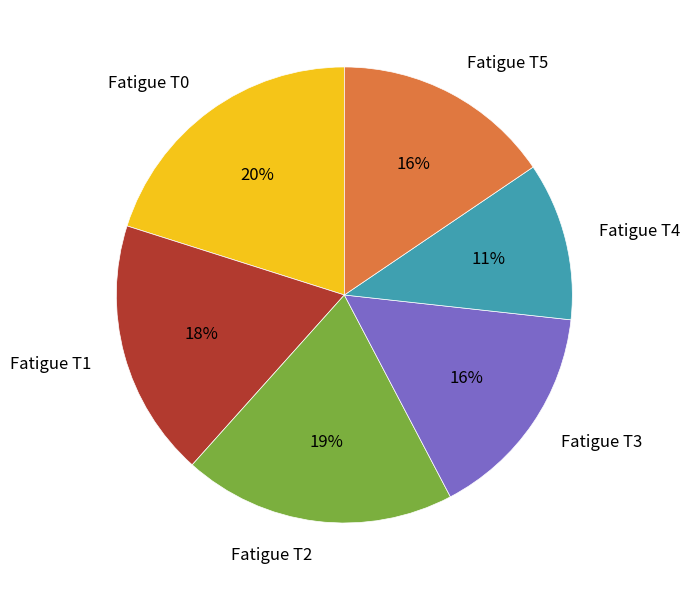

Combined, do Fatigue T2 and Fatigue T0 account for over 50%?

No